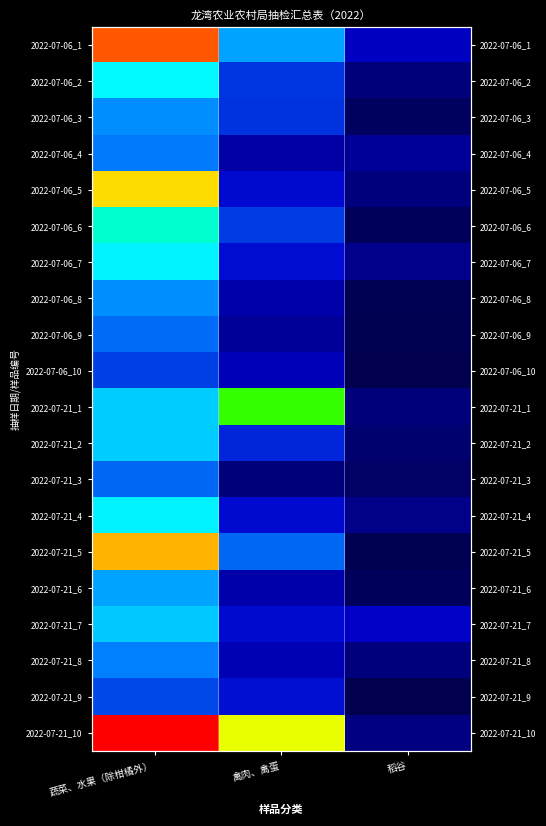

How many data points in 2022-07-06_10 are less than 2?

1